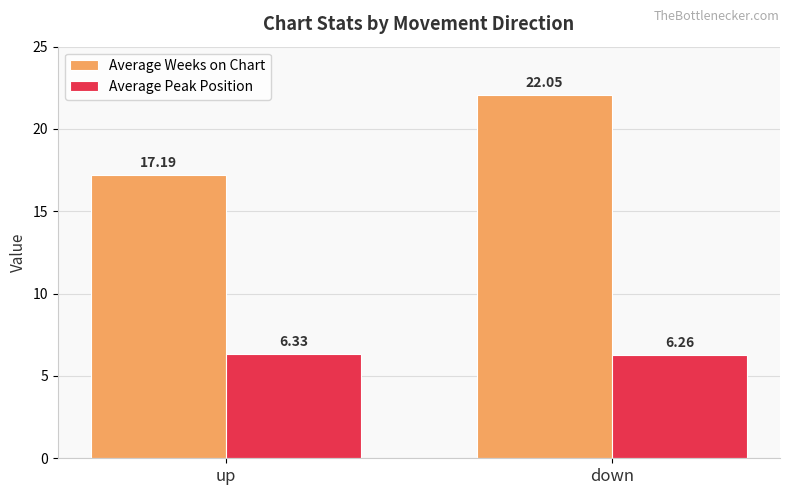

Are the bars horizontal?

No